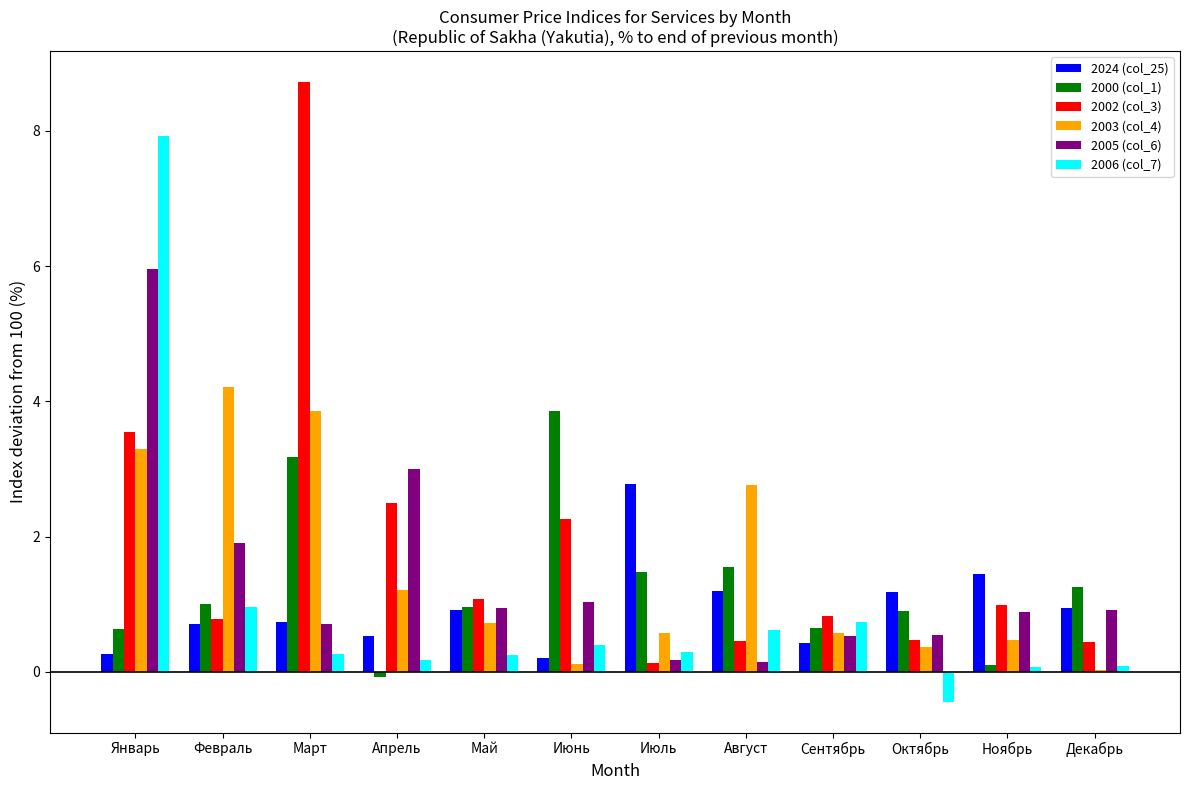

Which category has the highest value across all series?

Март